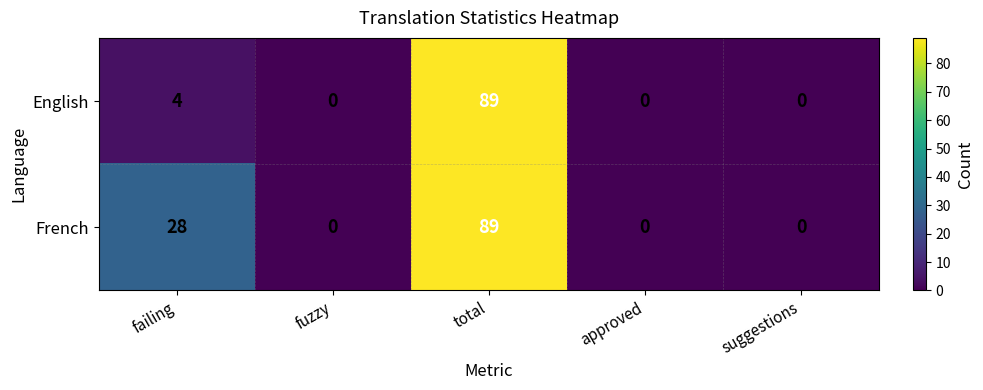

Reading right to left, what are all the values shown in this chart?

English: suggestions=0	approved=0	total=89	fuzzy=0	failing=4
French: suggestions=0	approved=0	total=89	fuzzy=0	failing=28